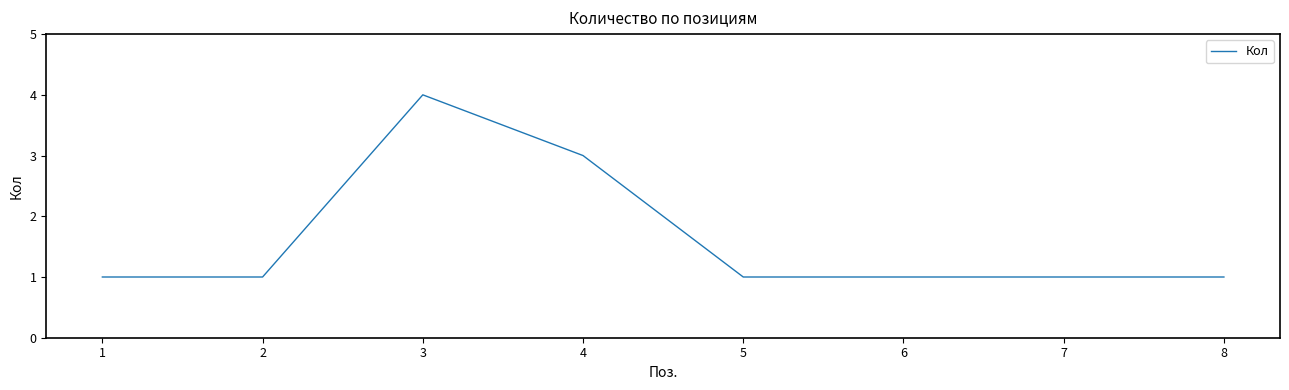

What is the sum of the values at 7 and 2?

2